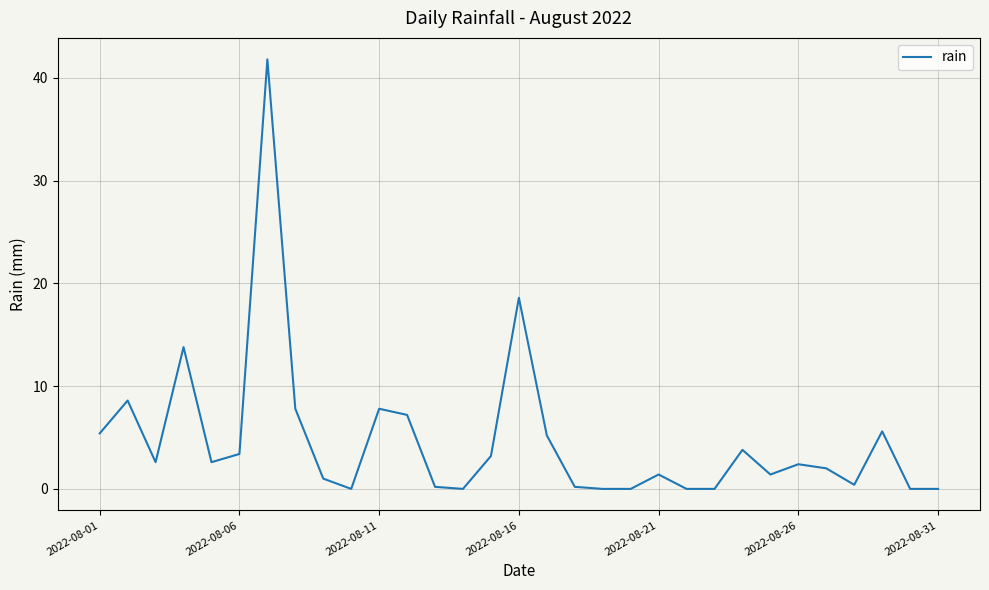

What is the difference between the maximum and minimum values?

41.8